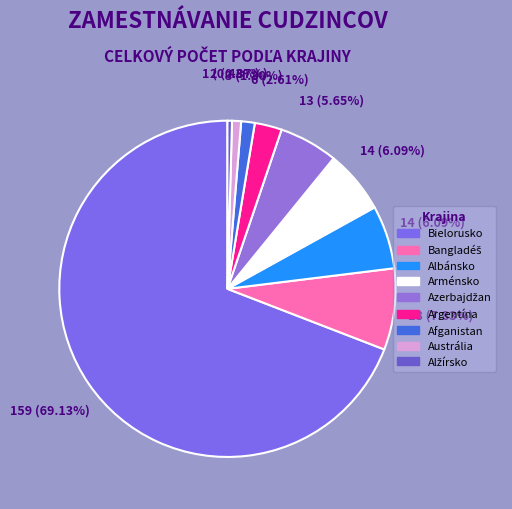

Does Austrália represent more than half of the total?

No